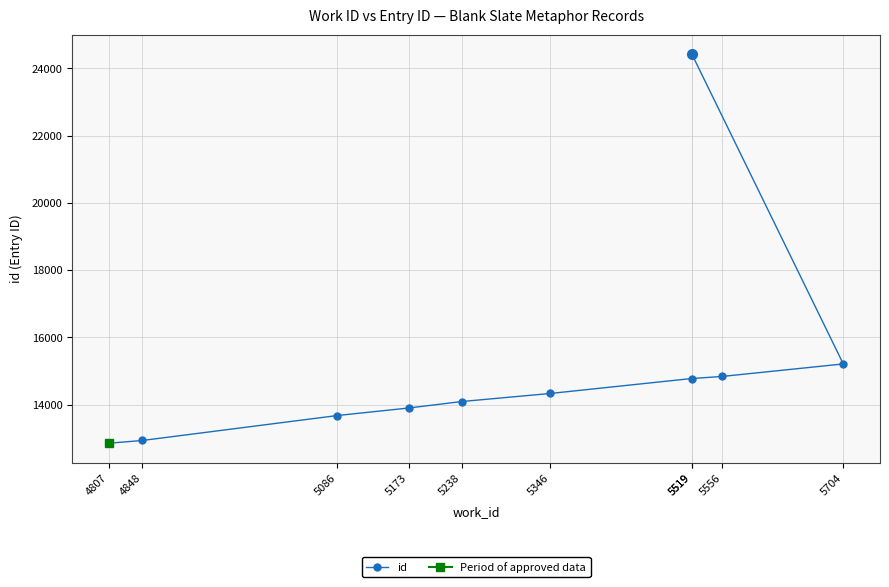

What is the label of the 9th point from the right?

4848